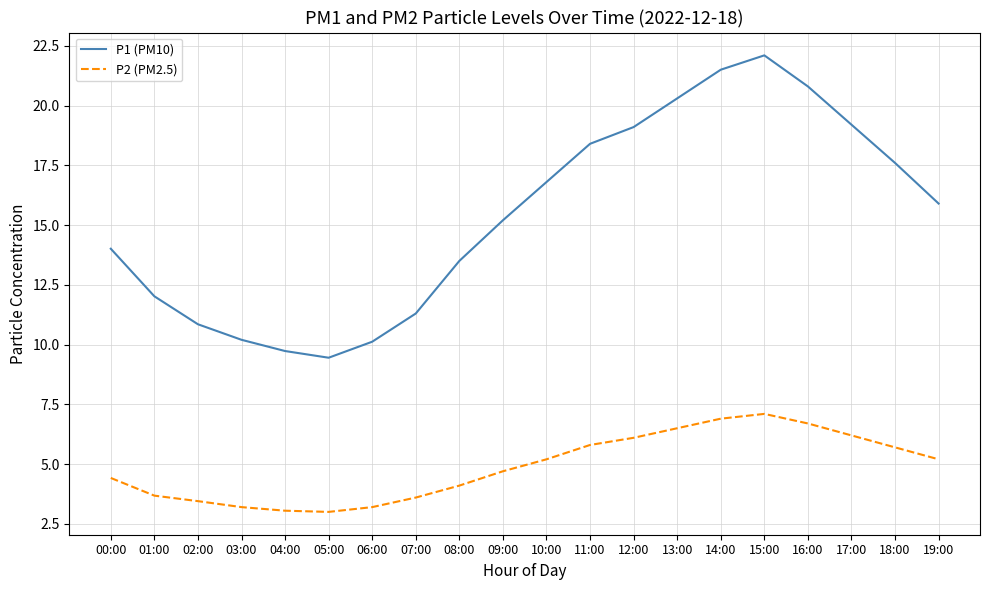

List the series in order of their peak value, highest first.

P1 (PM10), P2 (PM2.5)